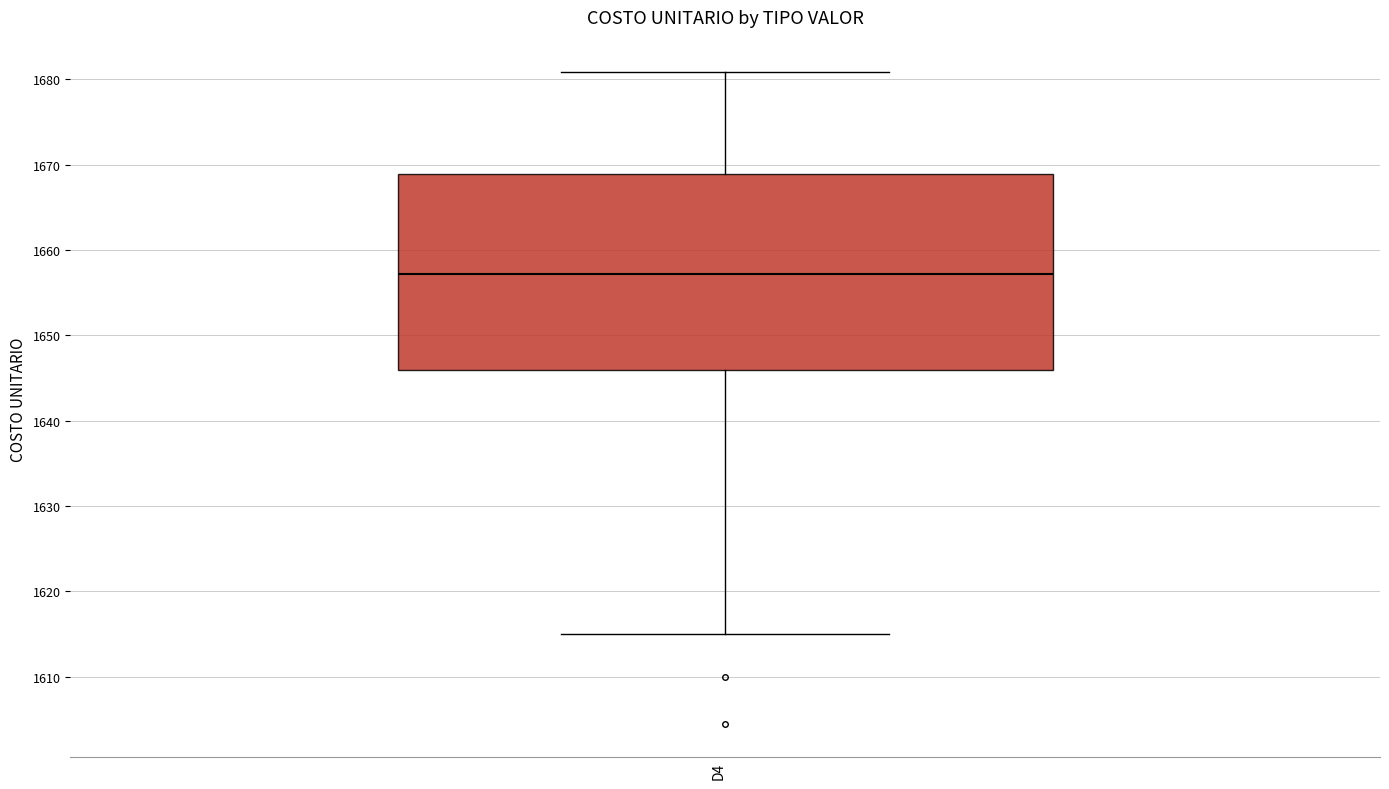

Where is the upper edge of the box for D4 on the y-axis? The values are not printed on the chart, so give them approximately, as read against the axis.

1669